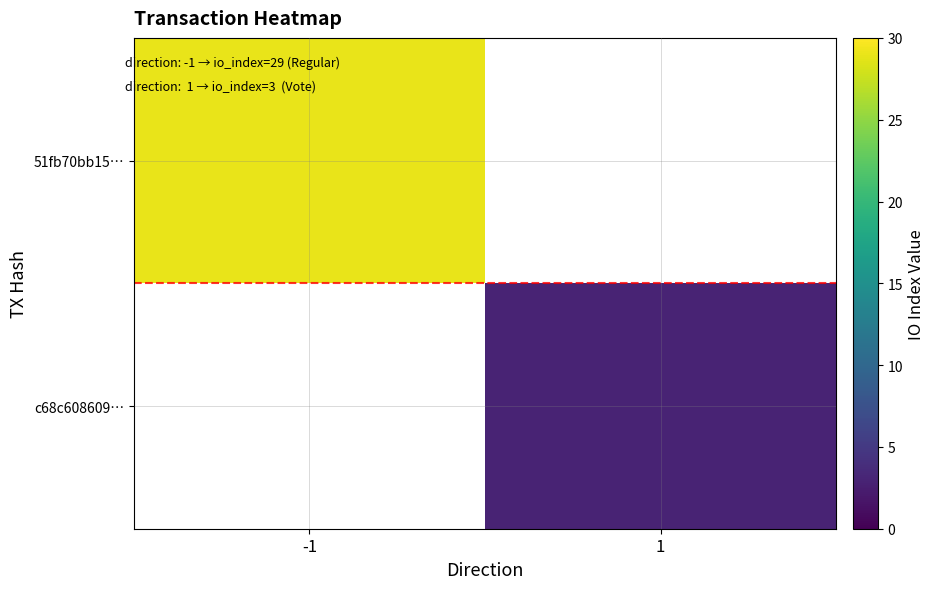

What is the smallest value displayed?

3.0